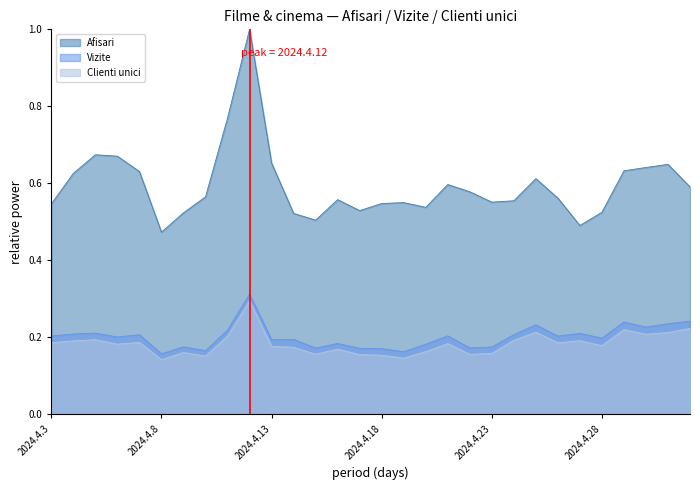

What is the total value across all series at 2024.4.10?

0.9